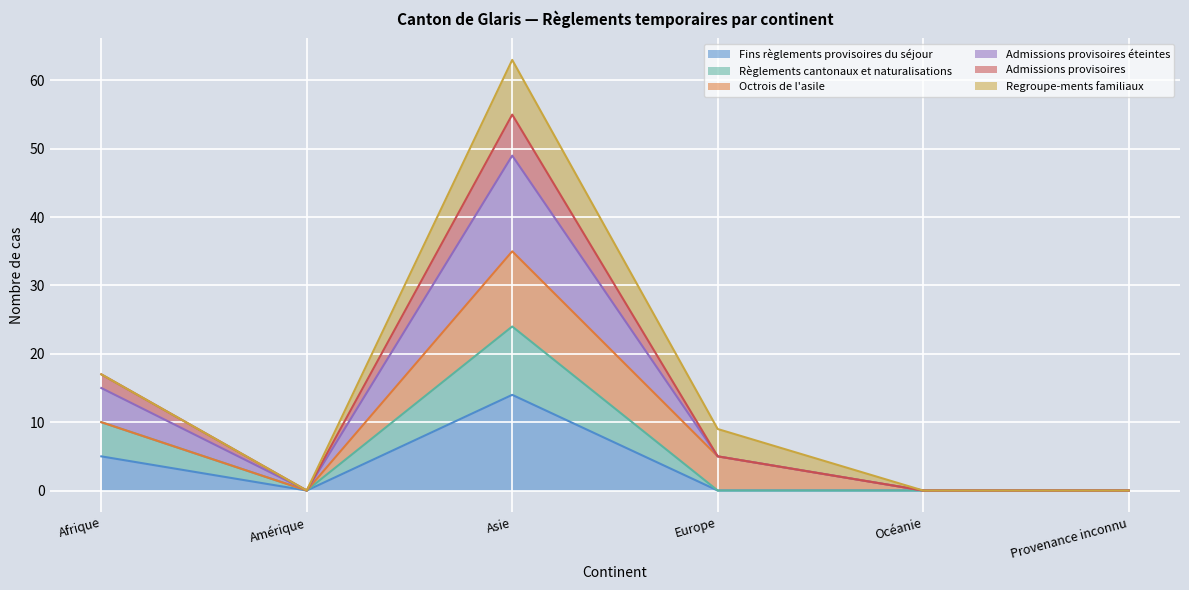

True or false: Admissions provisoires éteintes and Fins règlements provisoires du séjour cross at least once.

False